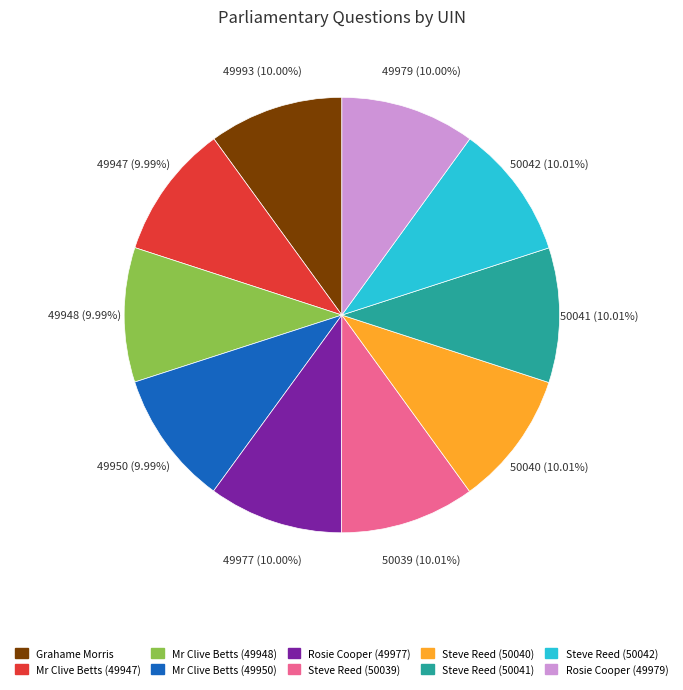

What percentage is NOT represented by Mr Clive Betts (49950)?

90.0%